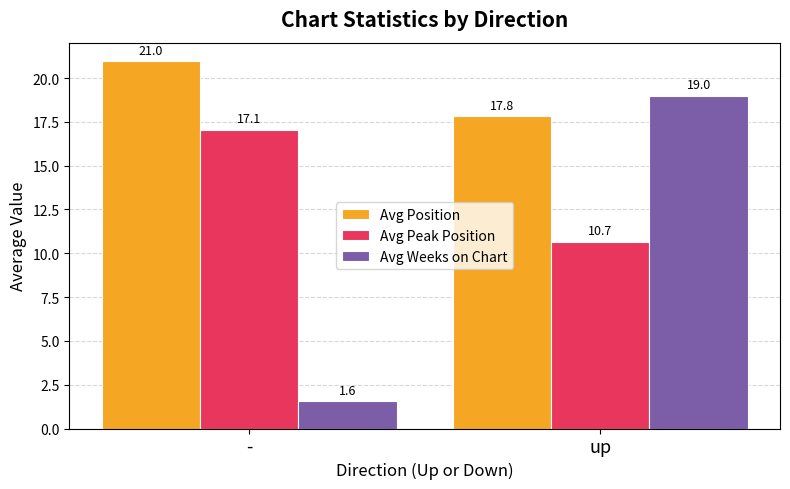

What position from the left is up?

2